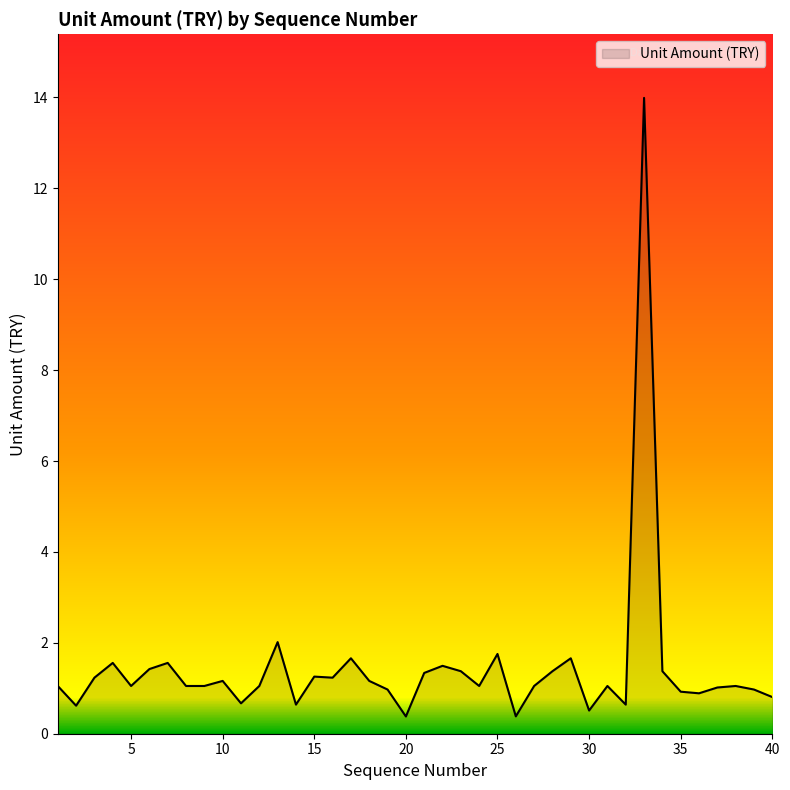

What is the greatest value displayed?

14.0